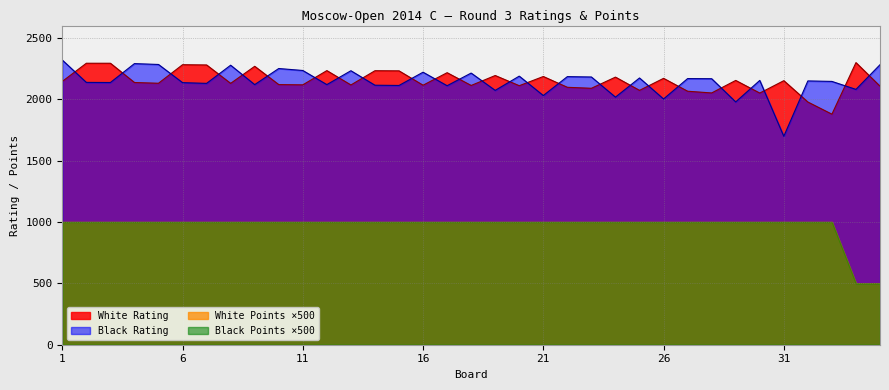

Count the number of categories in the chart.

35